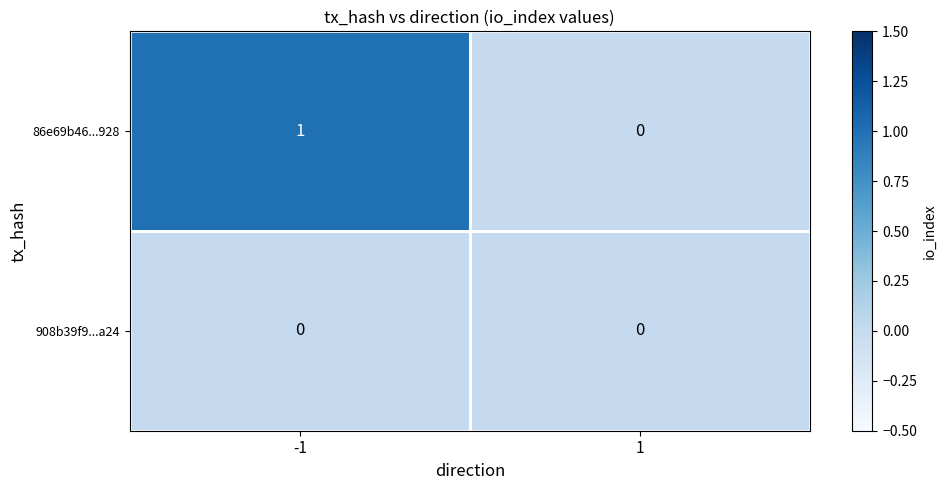

The value of 86e69b46...928 at -1 is 1. True or false?

True